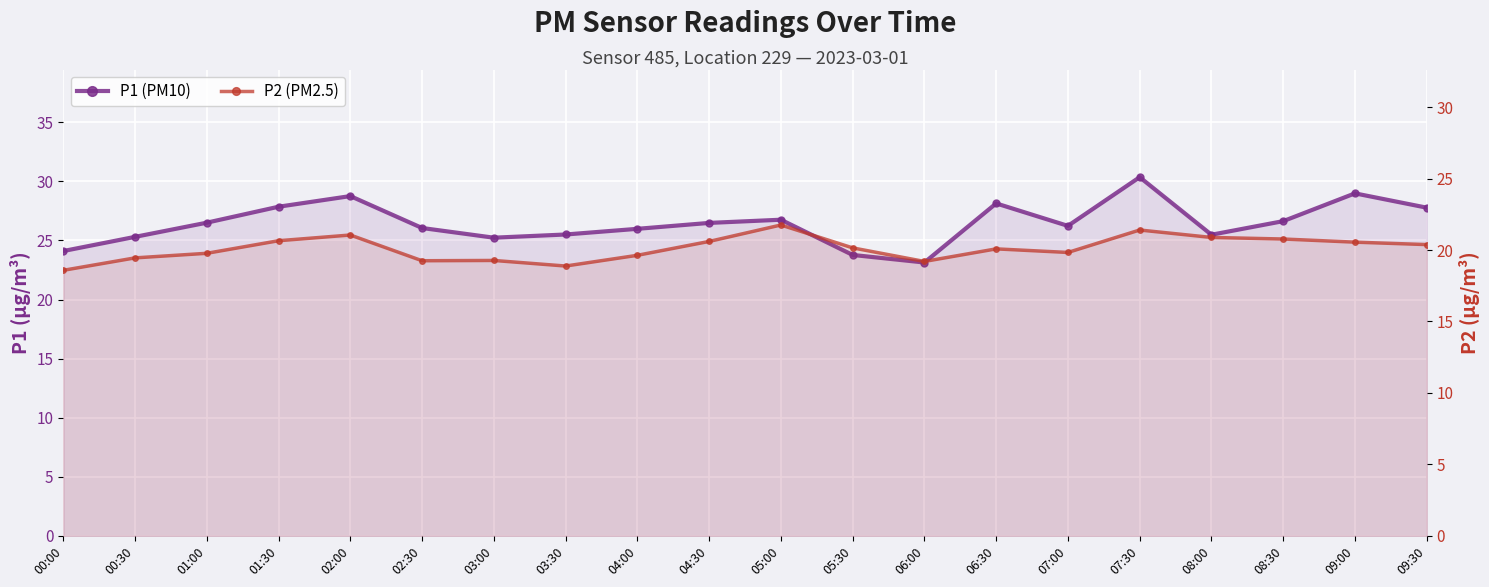

How many data points in P2 (PM2.5) are less than 20?

9